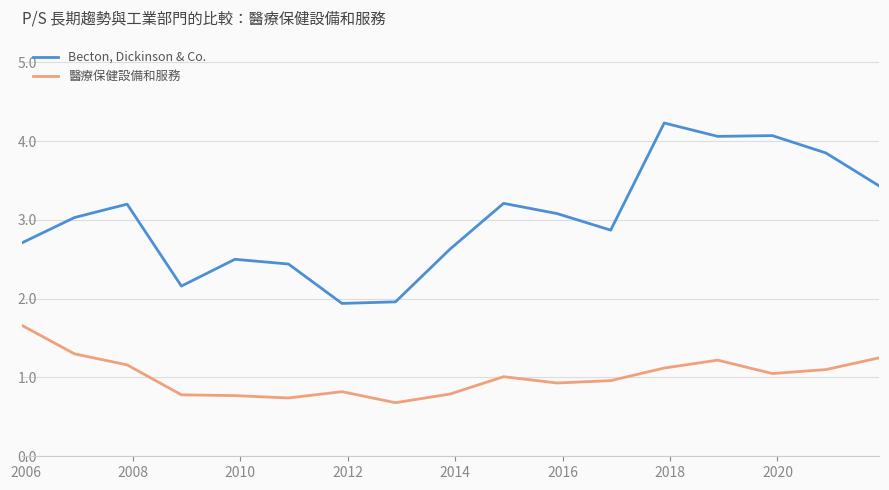

Which series has the largest total across all categories?

Becton, Dickinson & Co.